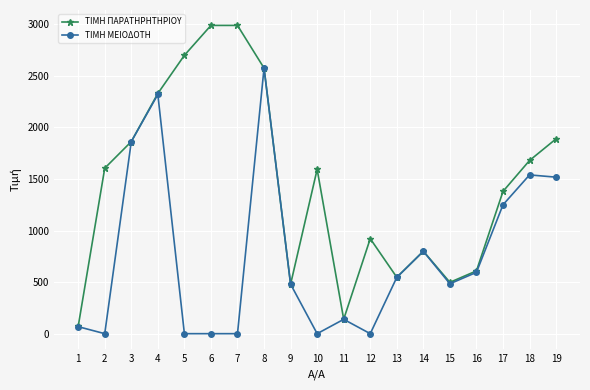

What value does the ΤΙΜΗ ΠΑΡΑΤΗΡΗΤΗΡΙΟΥ series have at 1?

70.0